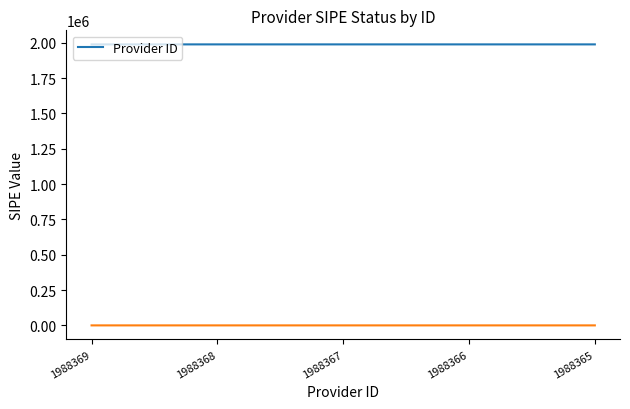

What is the sum of all values?

9941835